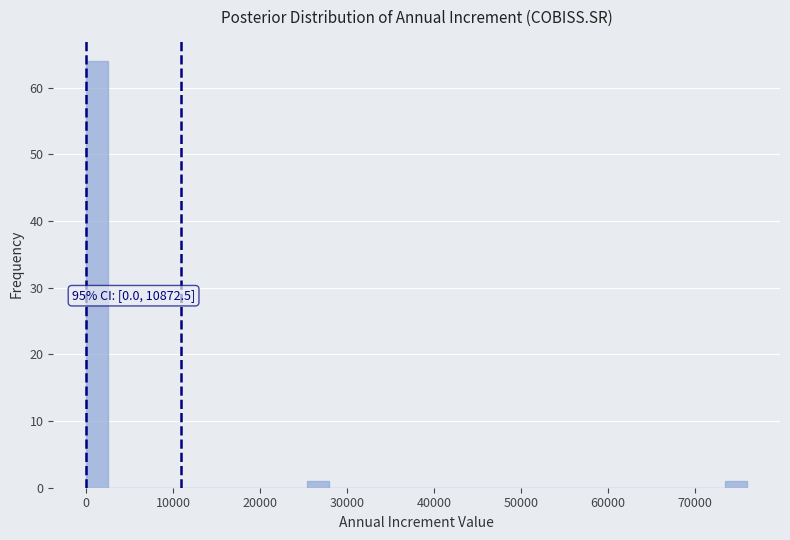

Around what value on the x-axis is the tallest bar? Give the approximate position of its centre, as read against the axis.

1000